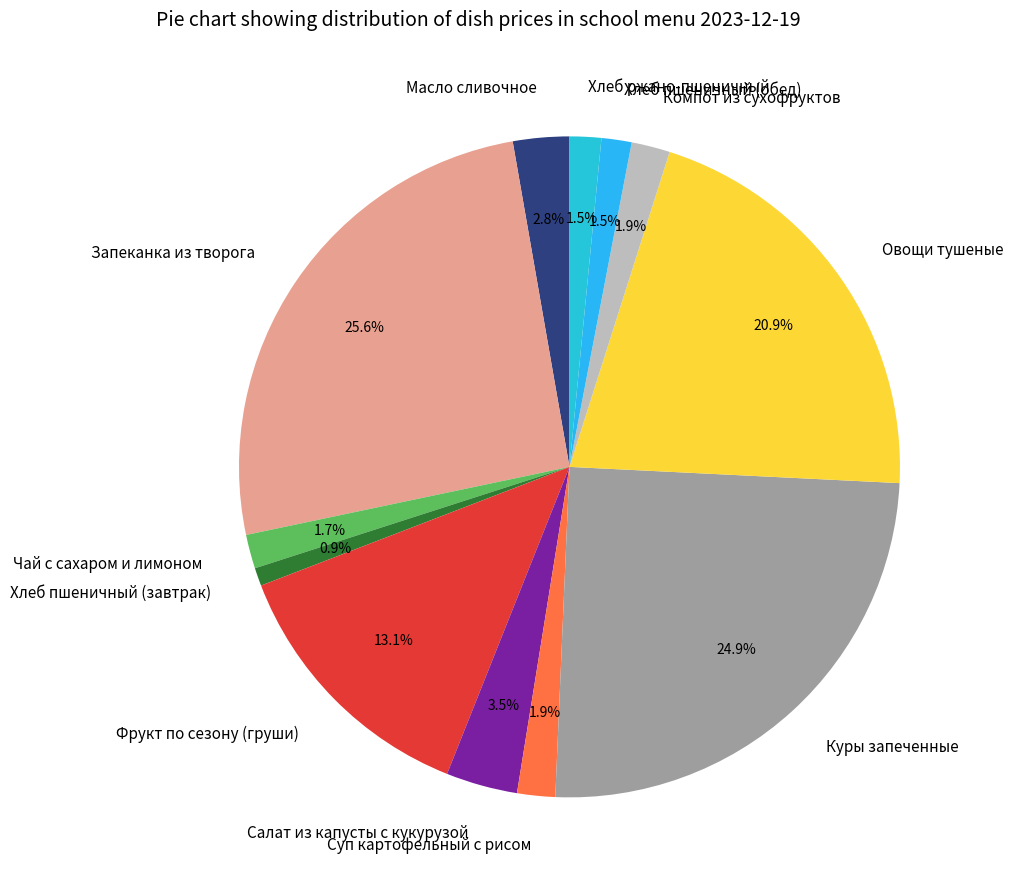

Approximately how many times larger is the value at Хлеб пшеничный (обед) compared to Хлеб ржано-пшеничный?

1.0